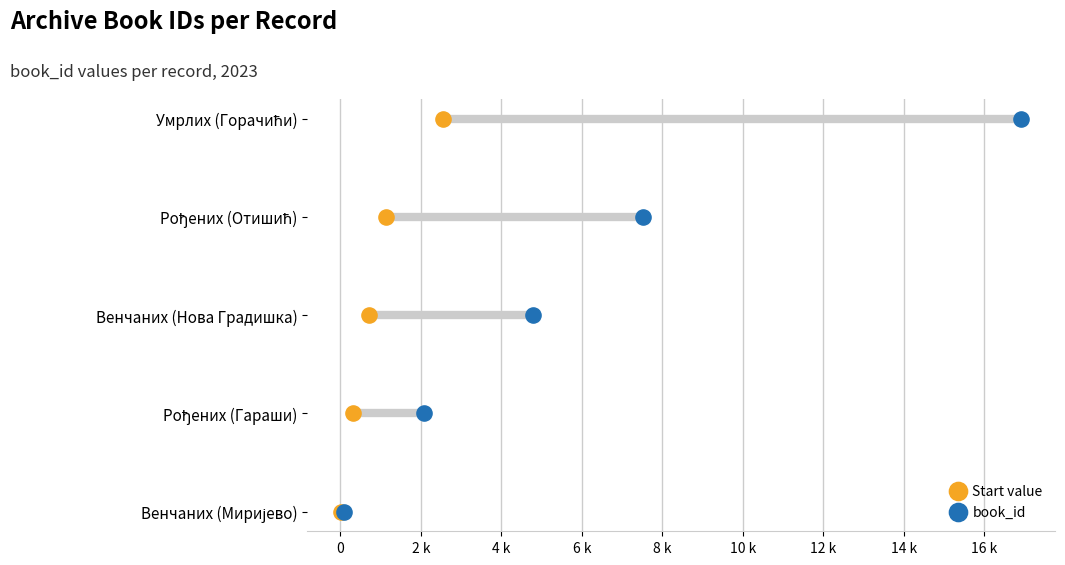

What are all the series names shown in the legend?

Start value, book_id